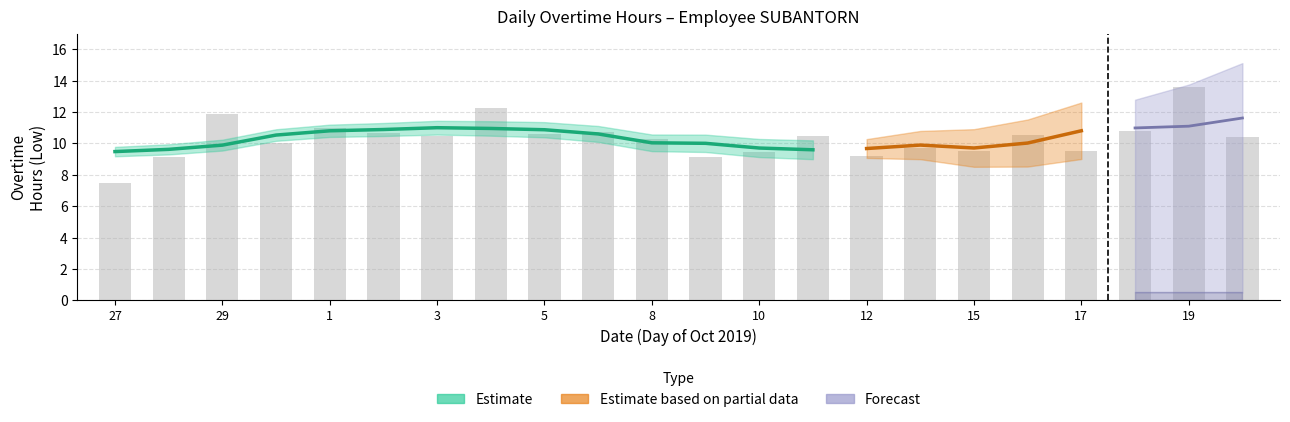

What is the difference between the highest and lowest values at 5?

10.6